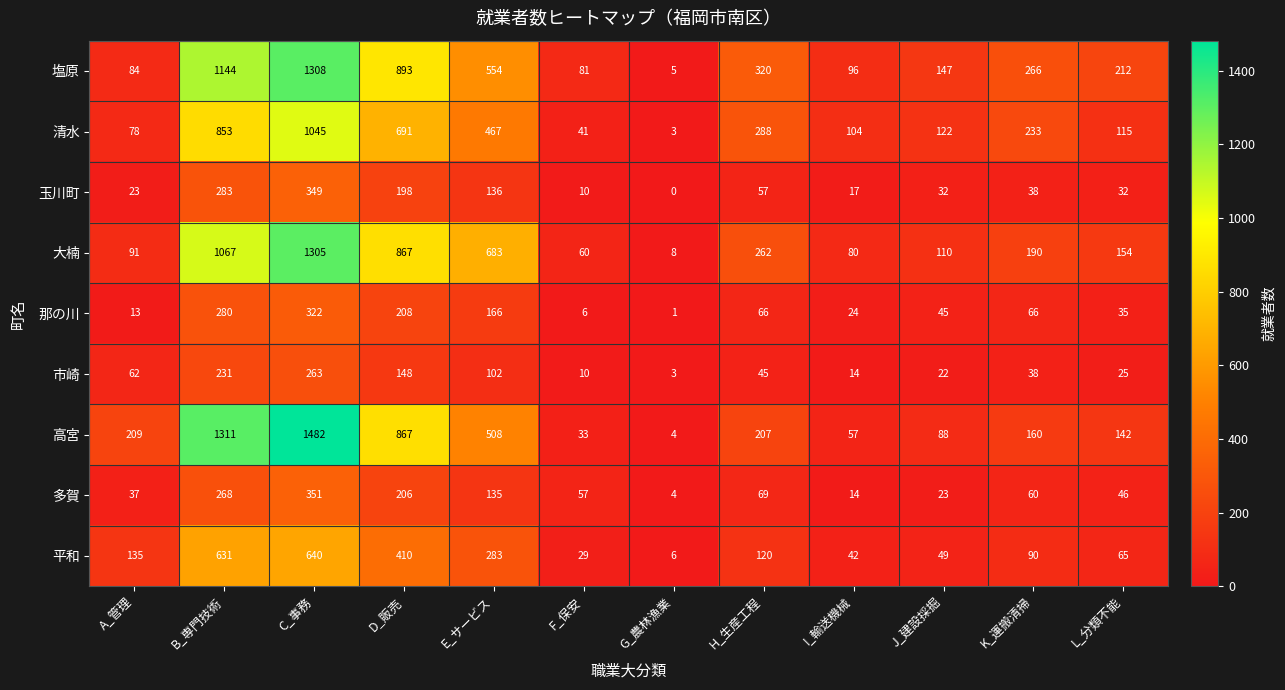

What is the approximate value of 高宮 at C_事務?

1482